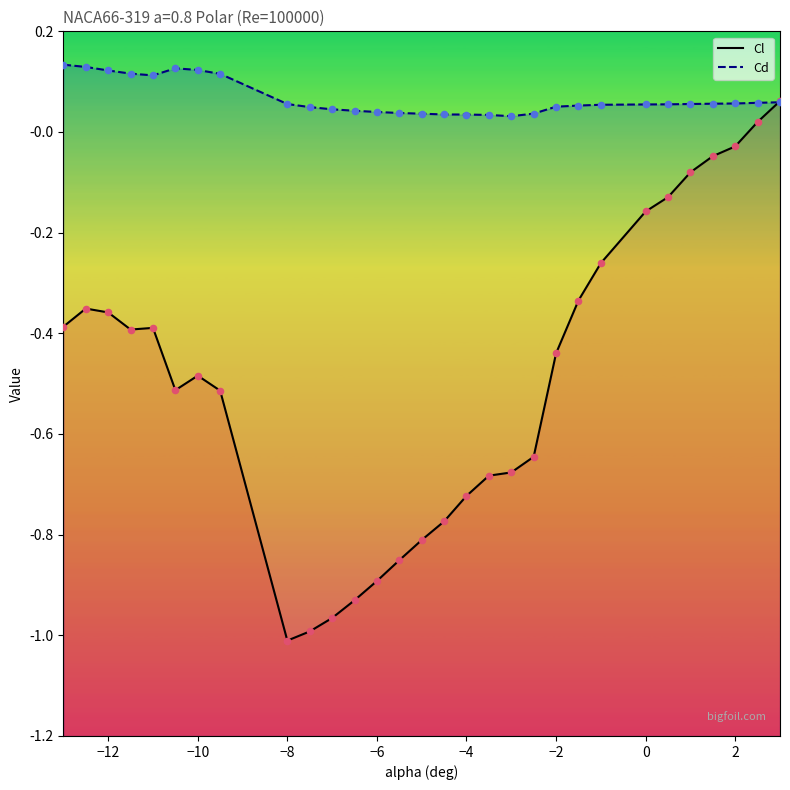

Which series has the largest total across all categories?

Cd